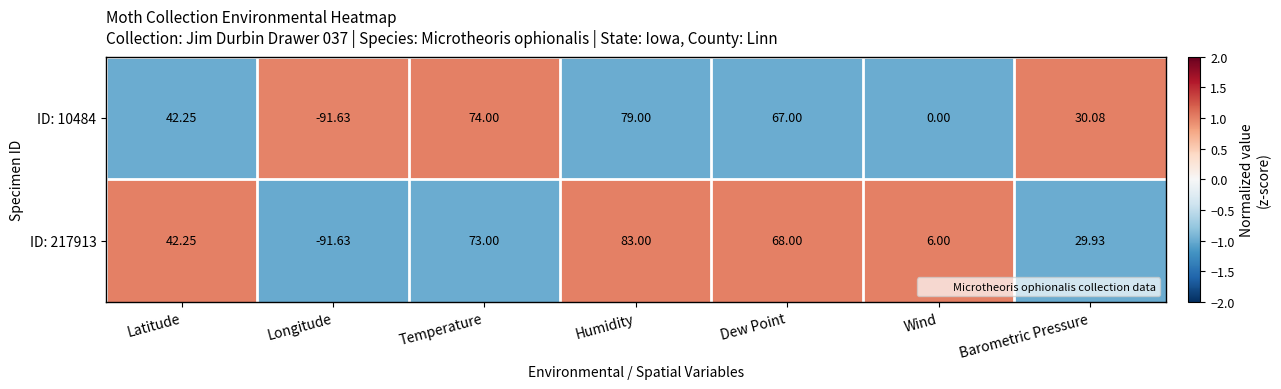

Where is ID: 217913 nearest to the value -4?

Wind